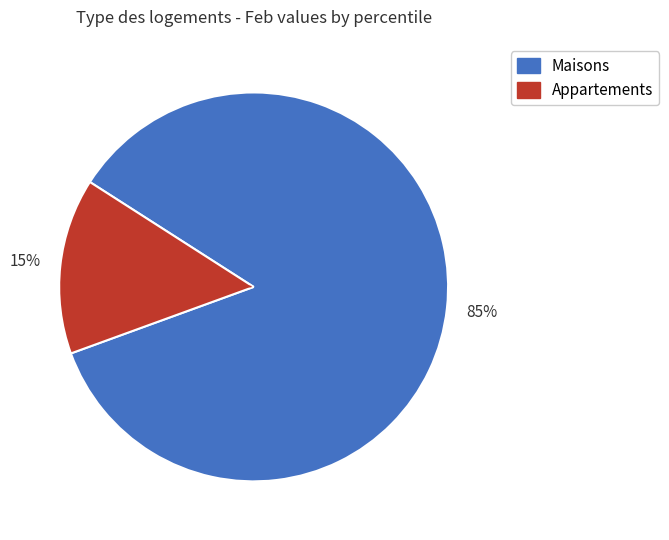

How many segments does this pie chart have?

2